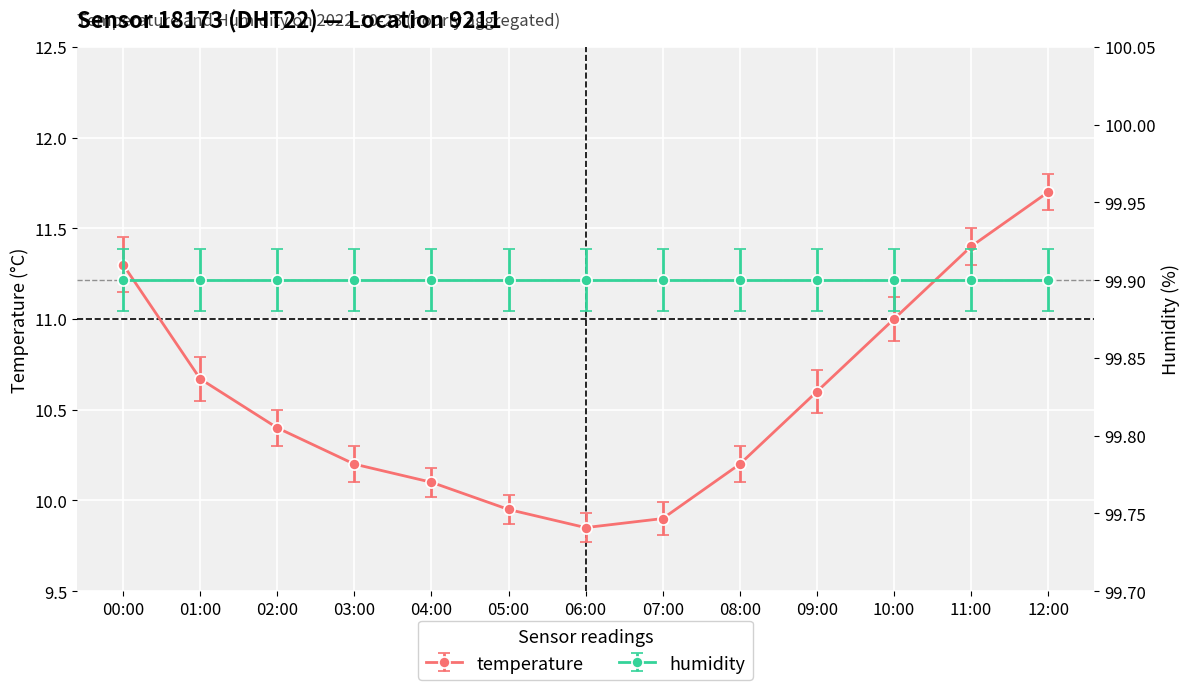

Count the number of categories in the chart.

13